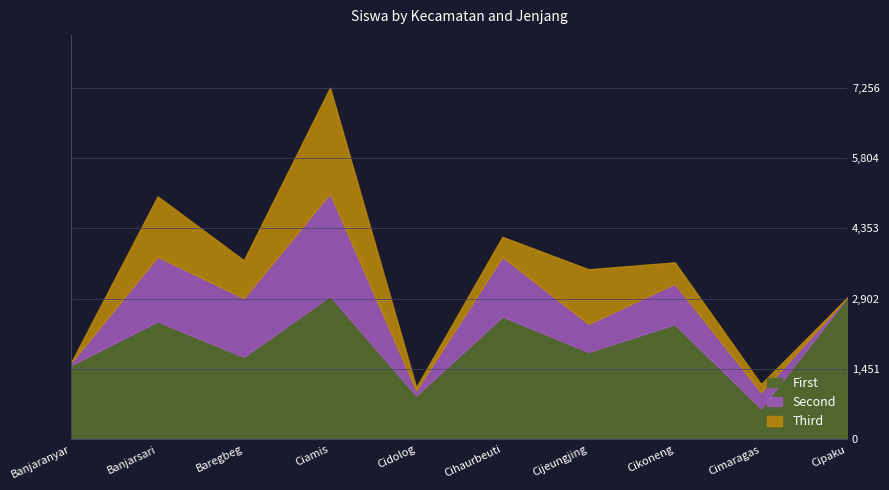

What position from the right is Cidolog?

6